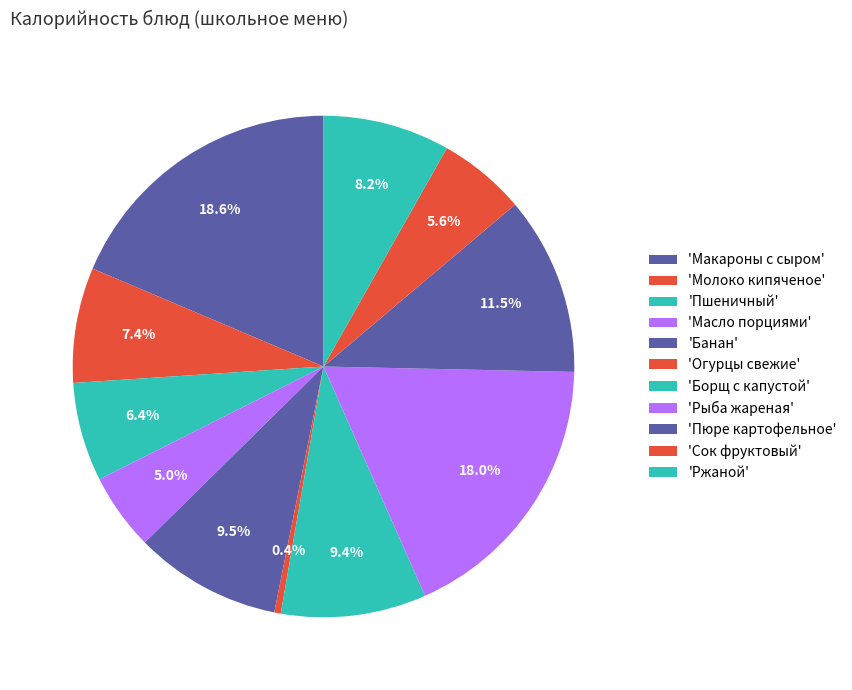

Count the number of slices in the pie.

11